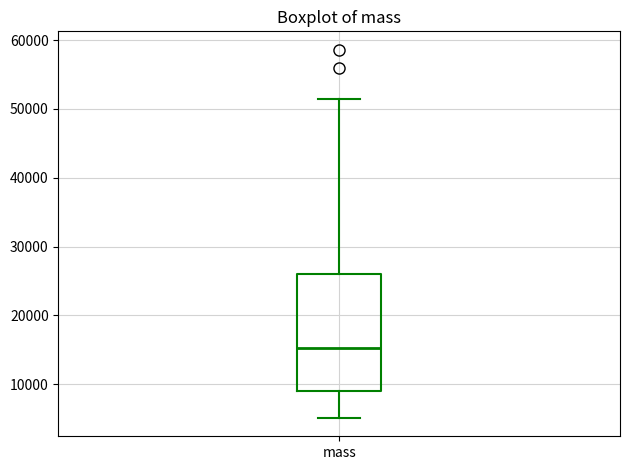

Transcribe this box plot: give where the median line is, the range the box spans, and where the two whiskers end, as read against the y-axis. The values are not printed on the chart, so give them approximately, as read against the axis.

median 15000, box 9000 to 26000, whiskers 5000 to 51000